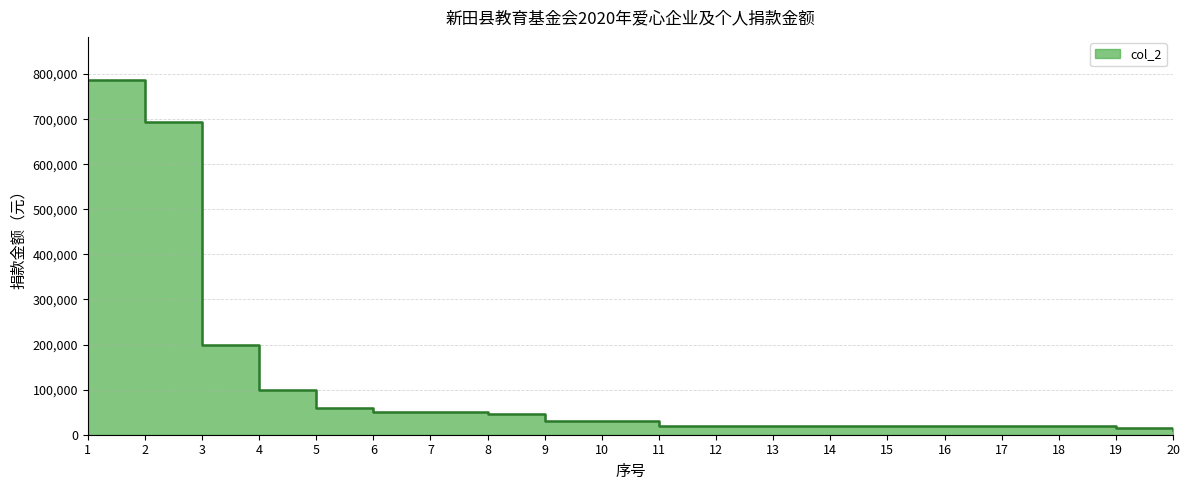

What is the approximate value at 4?

100000